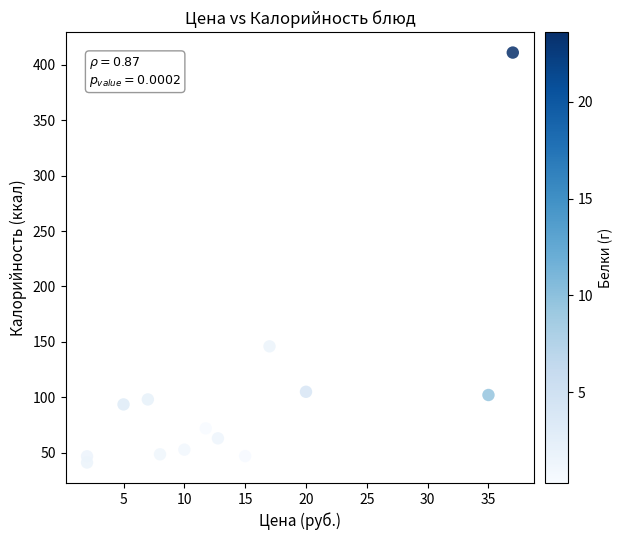

What is the range of Y values (max minus min)?

369.8